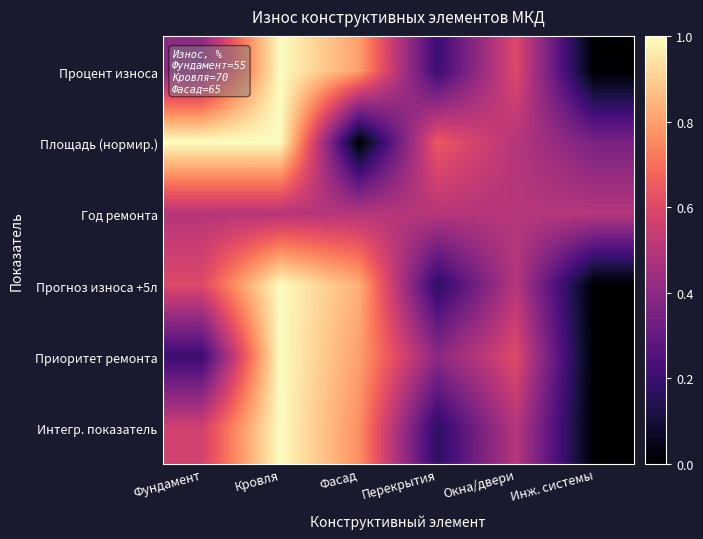

Which series has the largest total across all categories?

Площадь (нормир.)